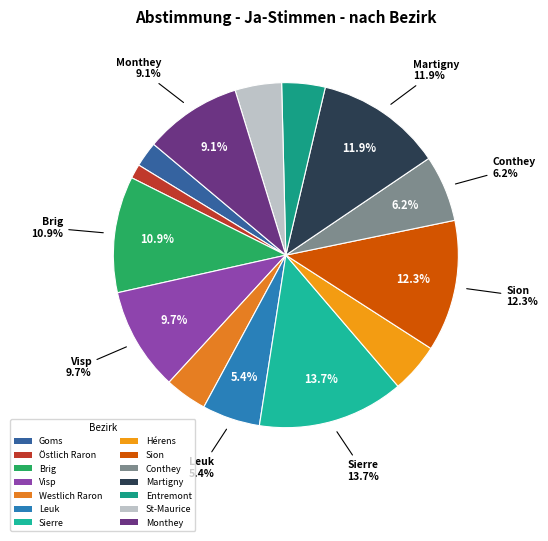

What percentage is NOT represented by Visp?

90.3%